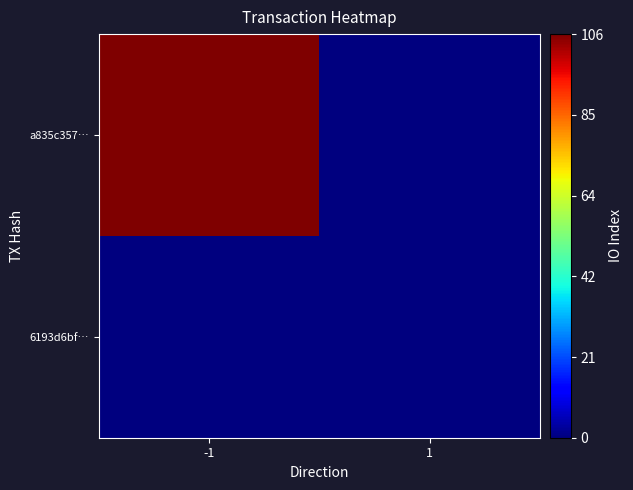

Rank the series by their maximum value, from lowest to highest.

6193d6bf…, a835c357…